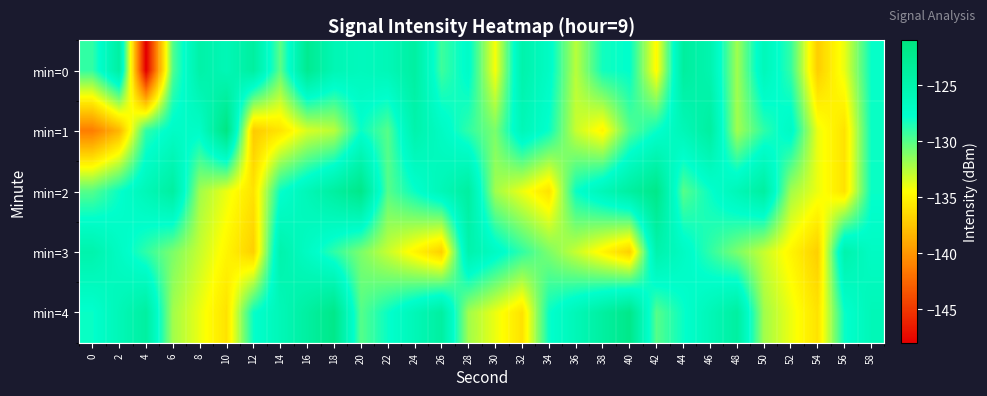

How many categories are shown in the chart?

30